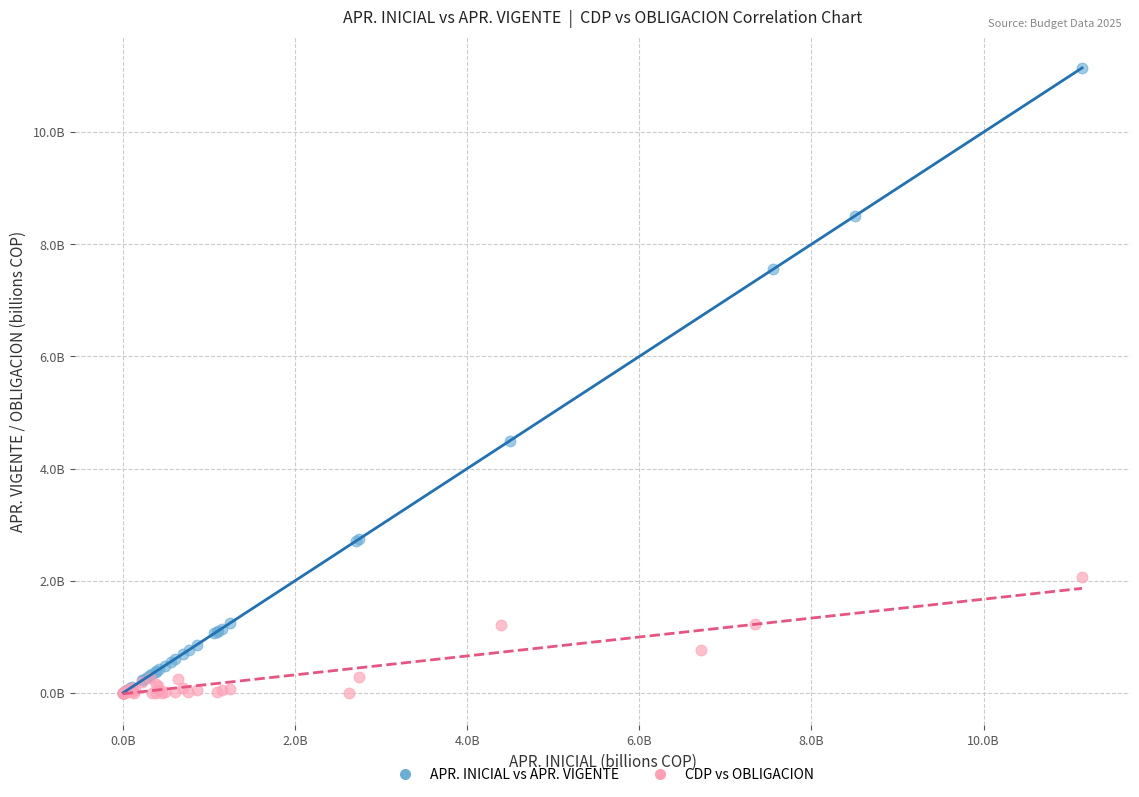

Which series contains the highest Y value?

APR. INICIAL vs APR. VIGENTE